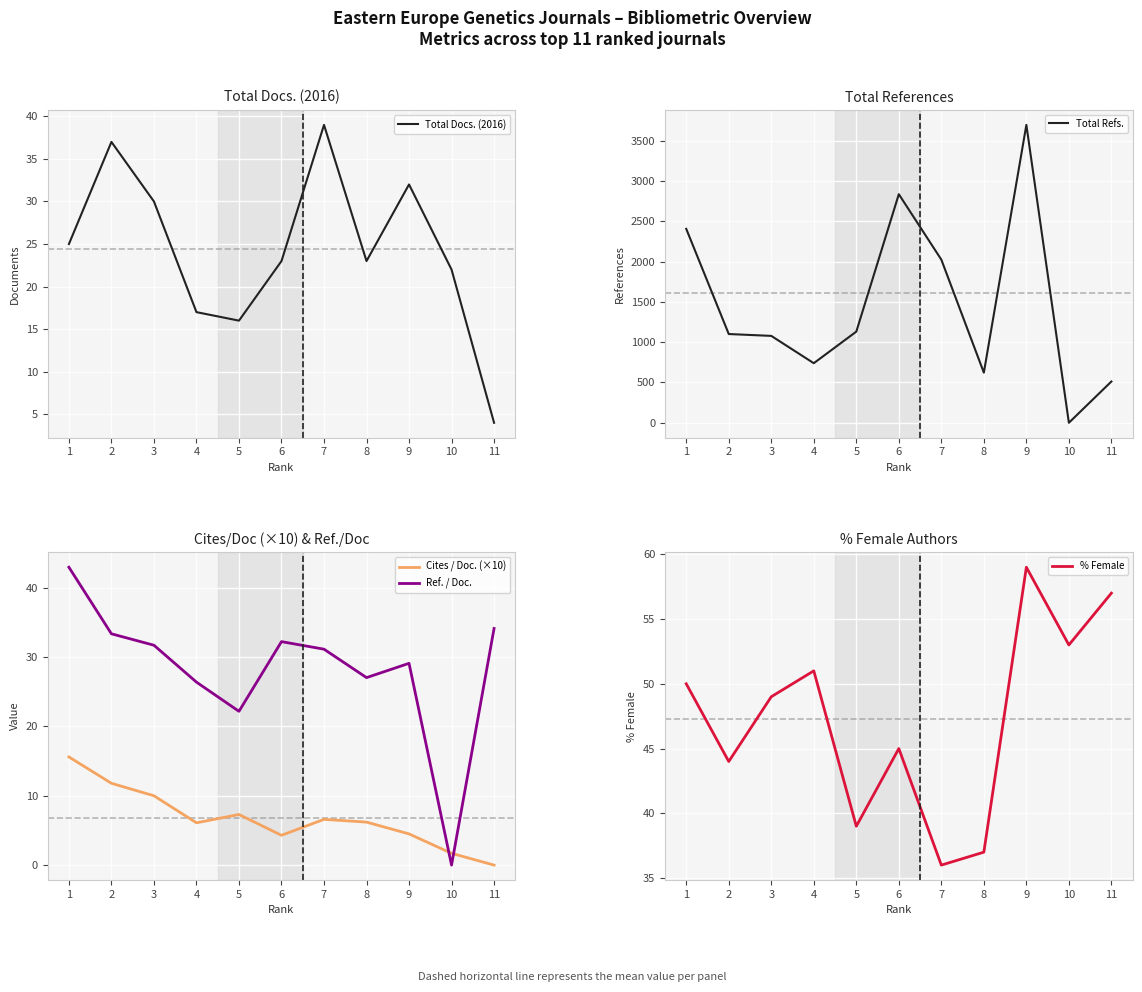

At which category does Ref. / Doc. reach its first local valley?

5